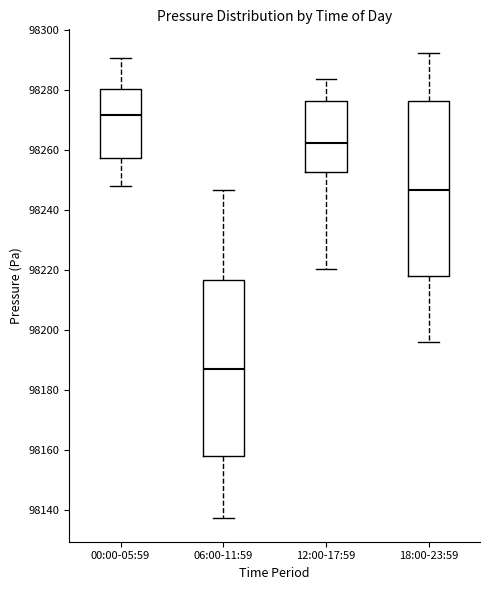

Where is the upper edge of the box for 00:00-05:59 on the y-axis? The values are not printed on the chart, so give them approximately, as read against the axis.

98280